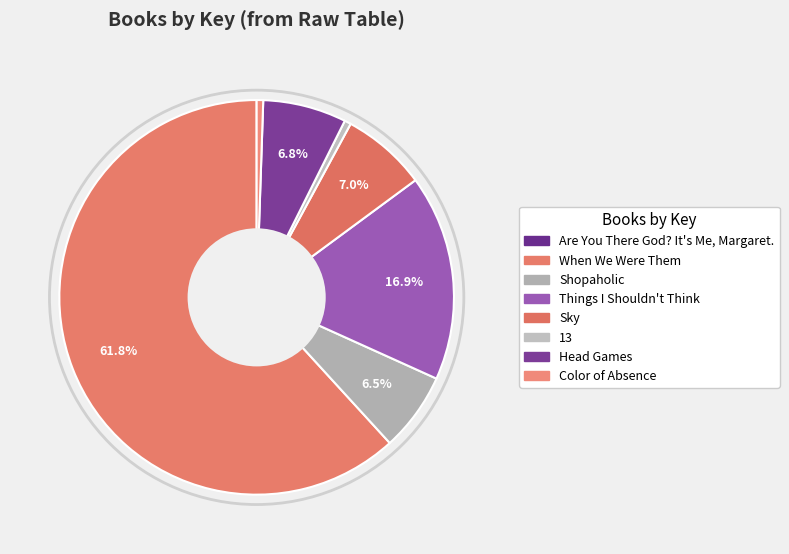

To the nearest percent, what is the difference between the largest and smallest slice percentages?

62%